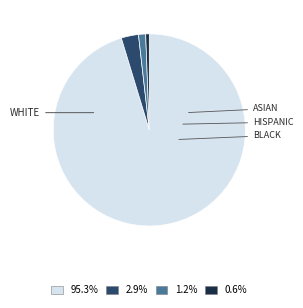

How many segments does this pie chart have?

4